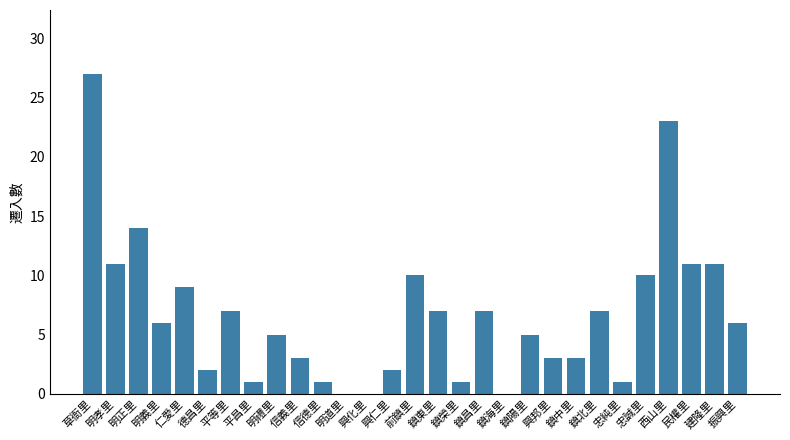

What is the greatest value displayed?

27